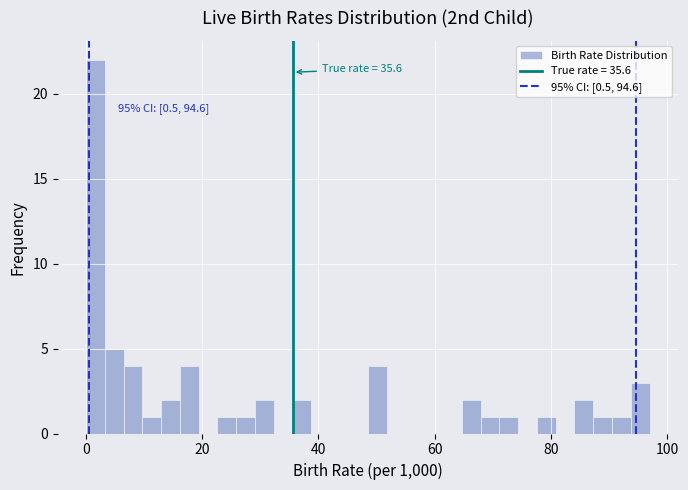

Read against the x-axis, roughly where is the centre of the tallest bar?

2